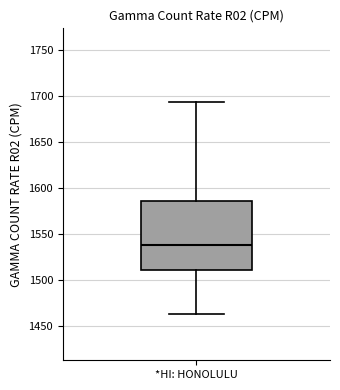

Where is the upper edge of the box for *HI: HONOLULU on the y-axis? The values are not printed on the chart, so give them approximately, as read against the axis.

1585